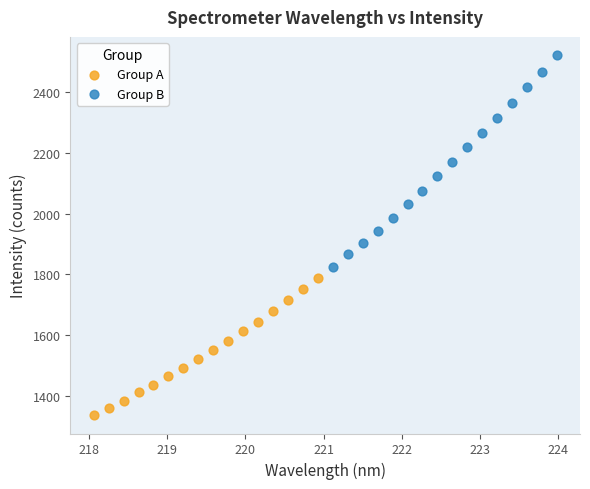

What are all the series names shown in the legend?

Group A, Group B